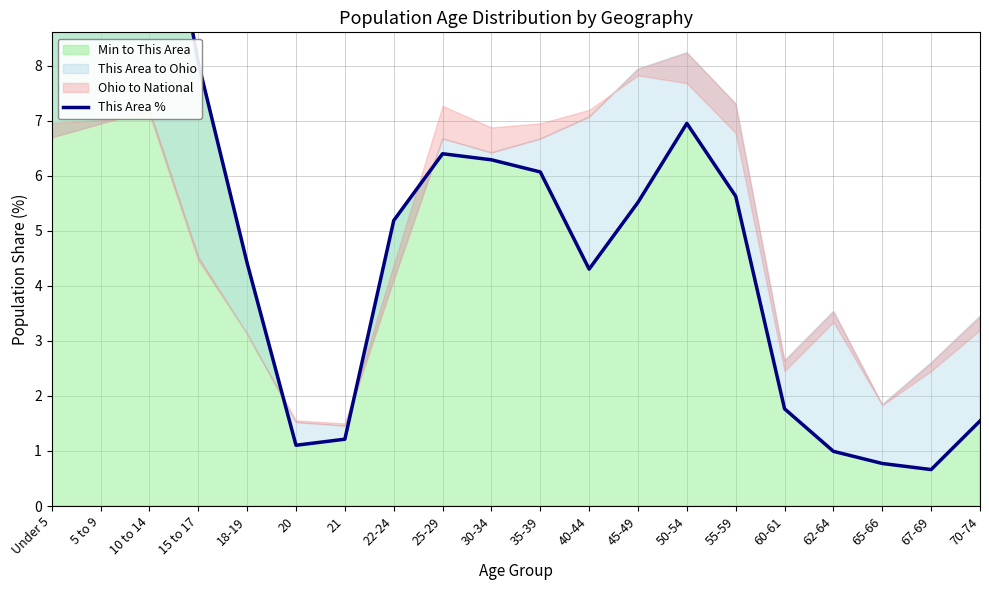

Does the chart display data point markers on the line(s)?

No